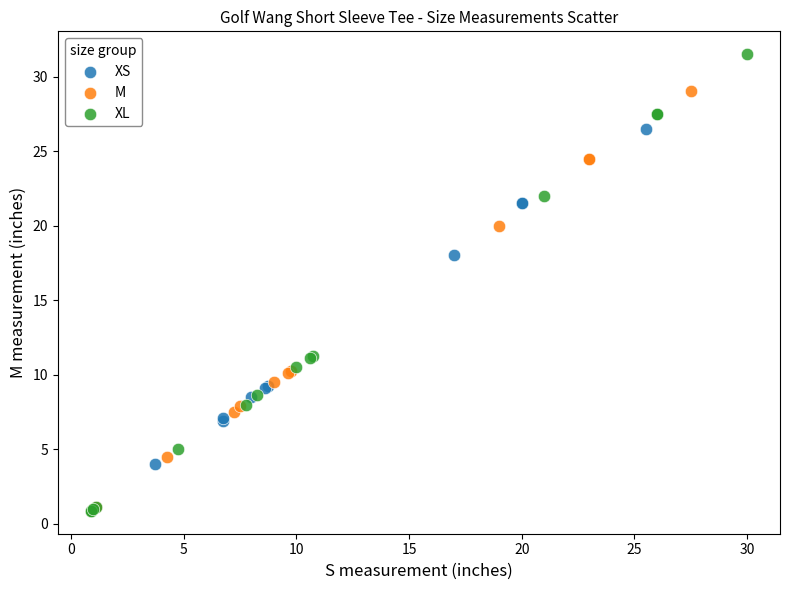

Which series has the widest spread of Y values?

XL